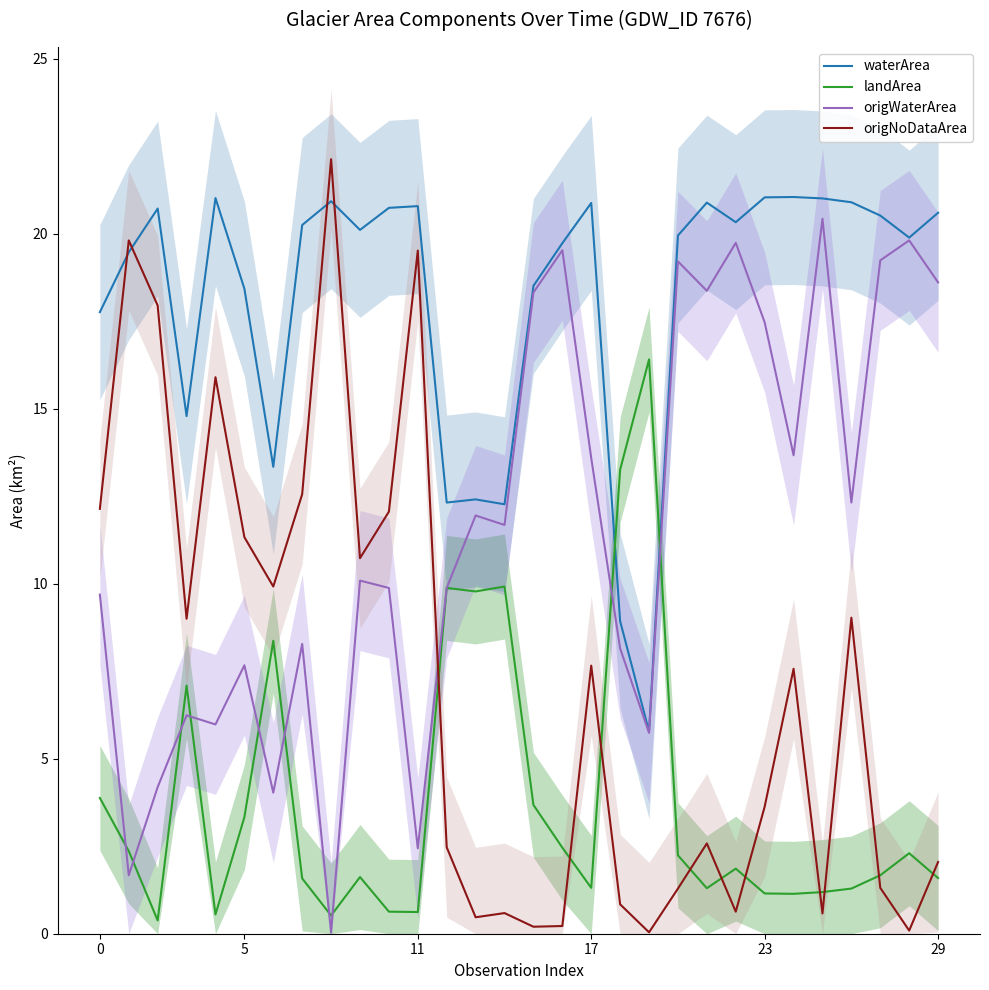

What is the greatest value displayed?

22.1